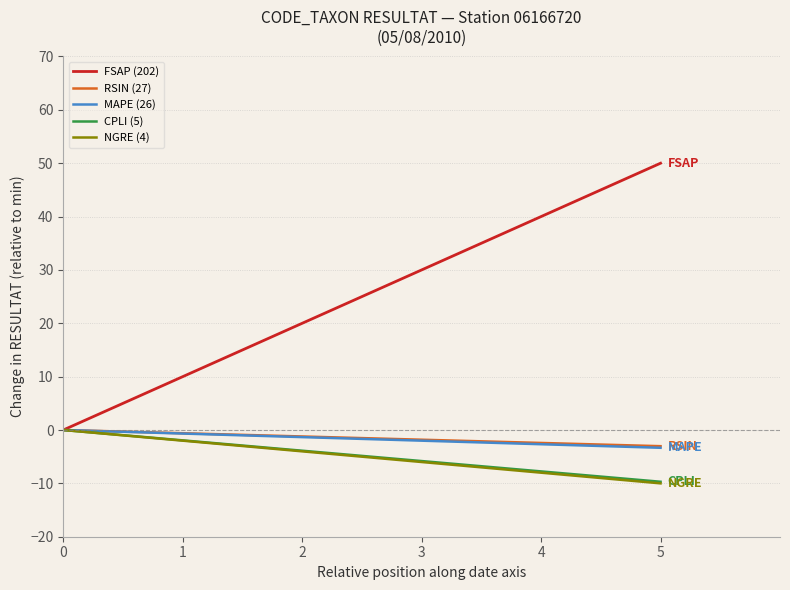

What is the difference between the RSIN (27) values at 0 and 5?

3.0